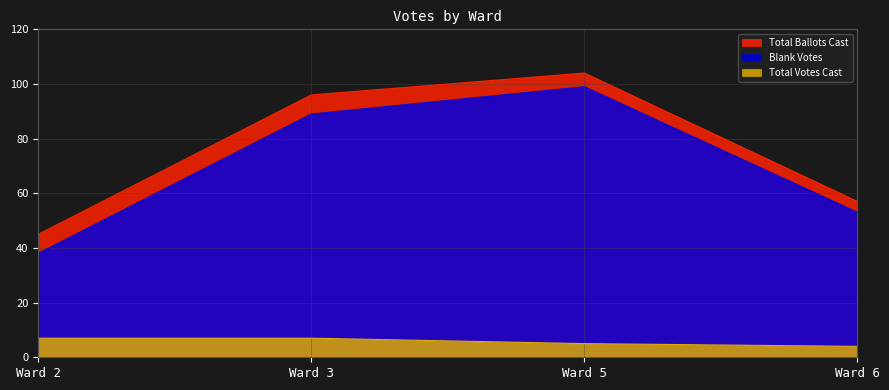

At Ward 2, list the series in order from largest to smallest.

Total Ballots Cast, Blank Votes, Total Votes Cast